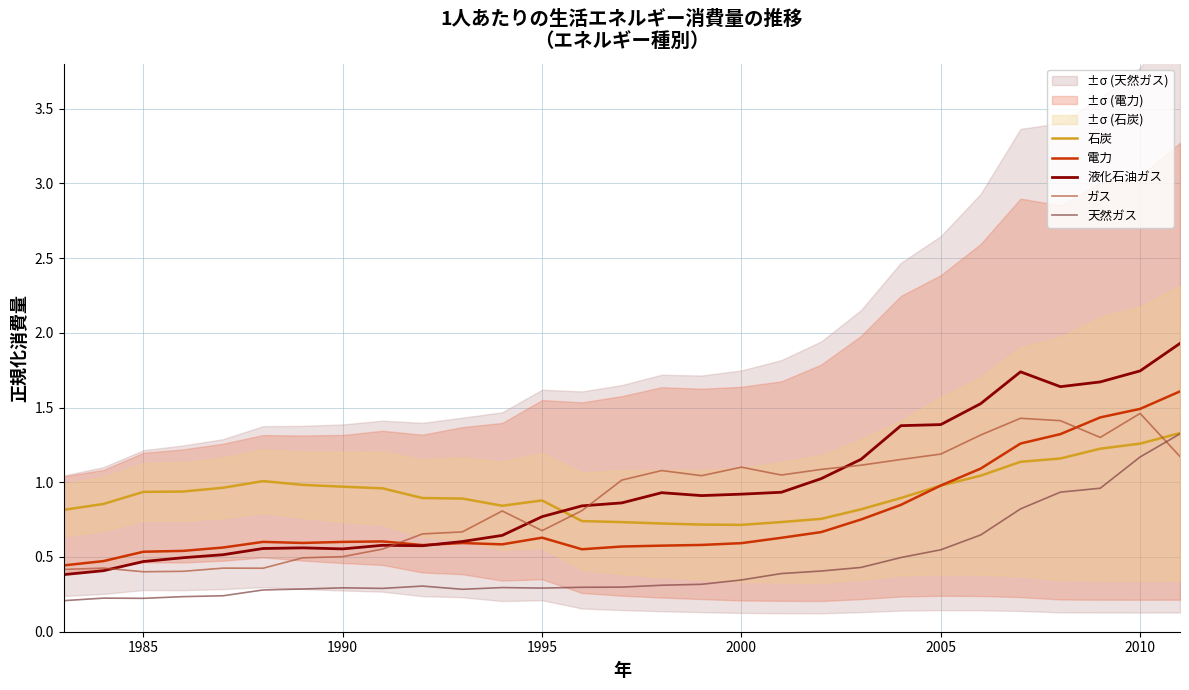

Which series ends up on top after the final intersection of 石炭 and 液化石油ガス?

液化石油ガス